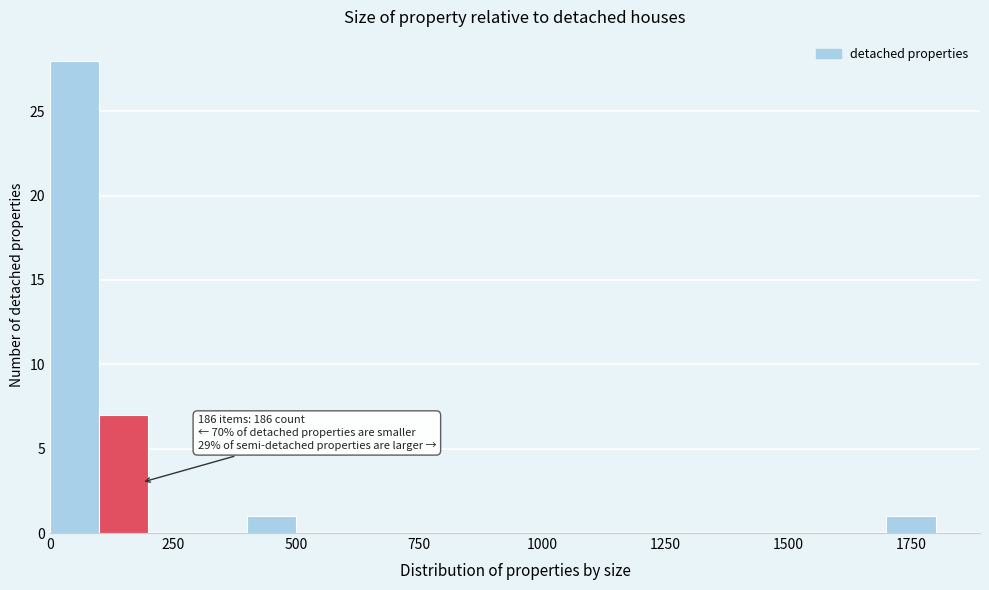

Around what value on the x-axis is the tallest bar? Give the approximate position of its centre, as read against the axis.

50